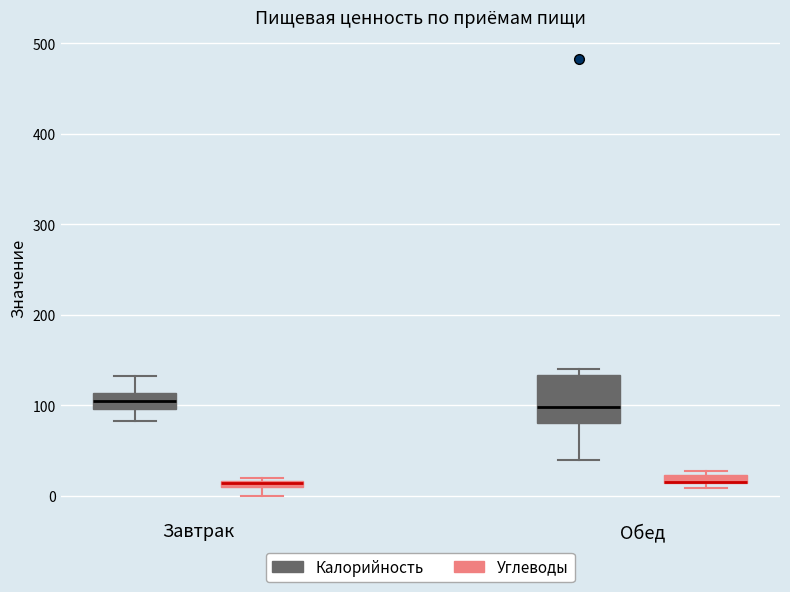

Where is the lower edge of the box for Обед (Калорийность) on the y-axis? The values are not printed on the chart, so give them approximately, as read against the axis.

80